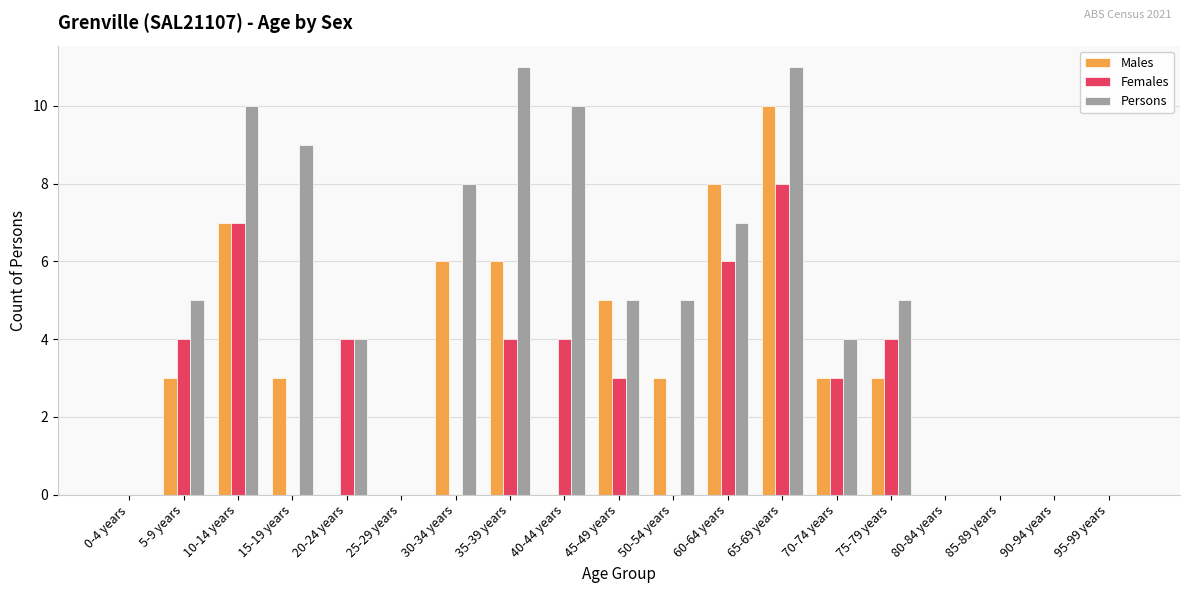

Is the value of Persons at 0-4 years greater than the value of Males at 5-9 years?

No